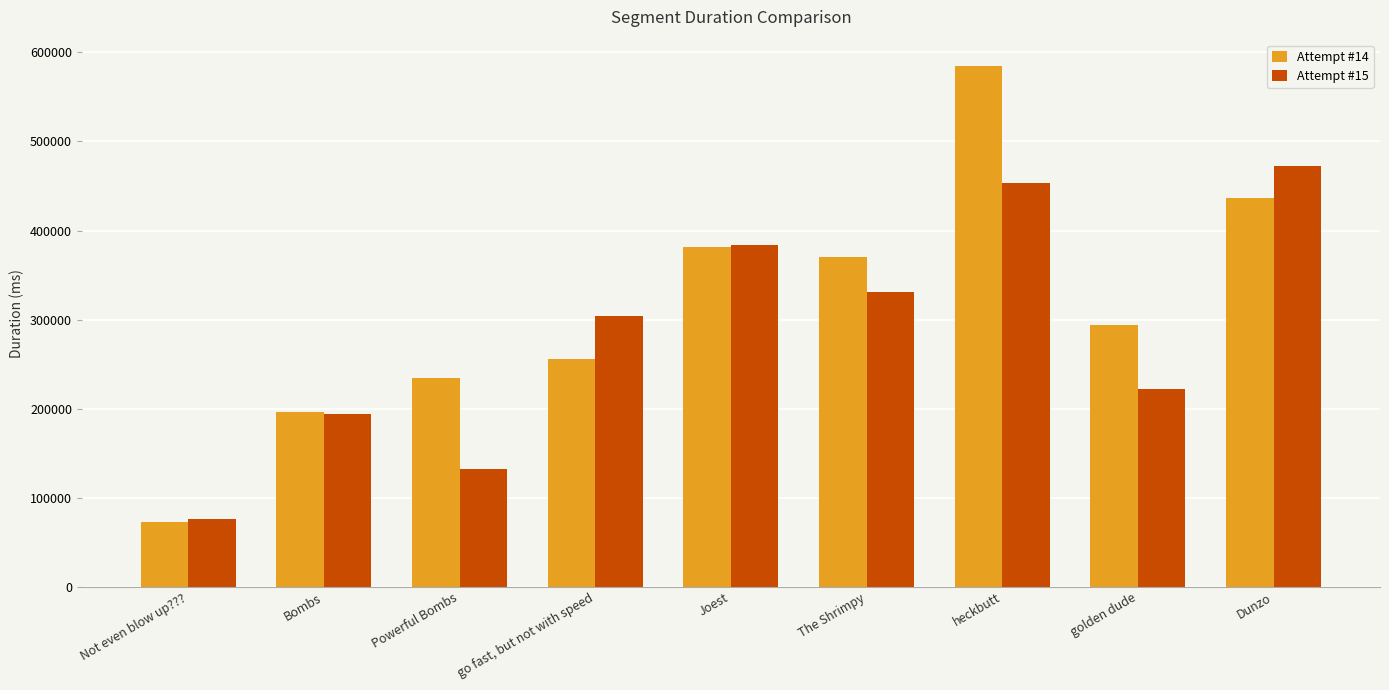

Is it true that Attempt #14 equals 377527 at Powerful Bombs?

False